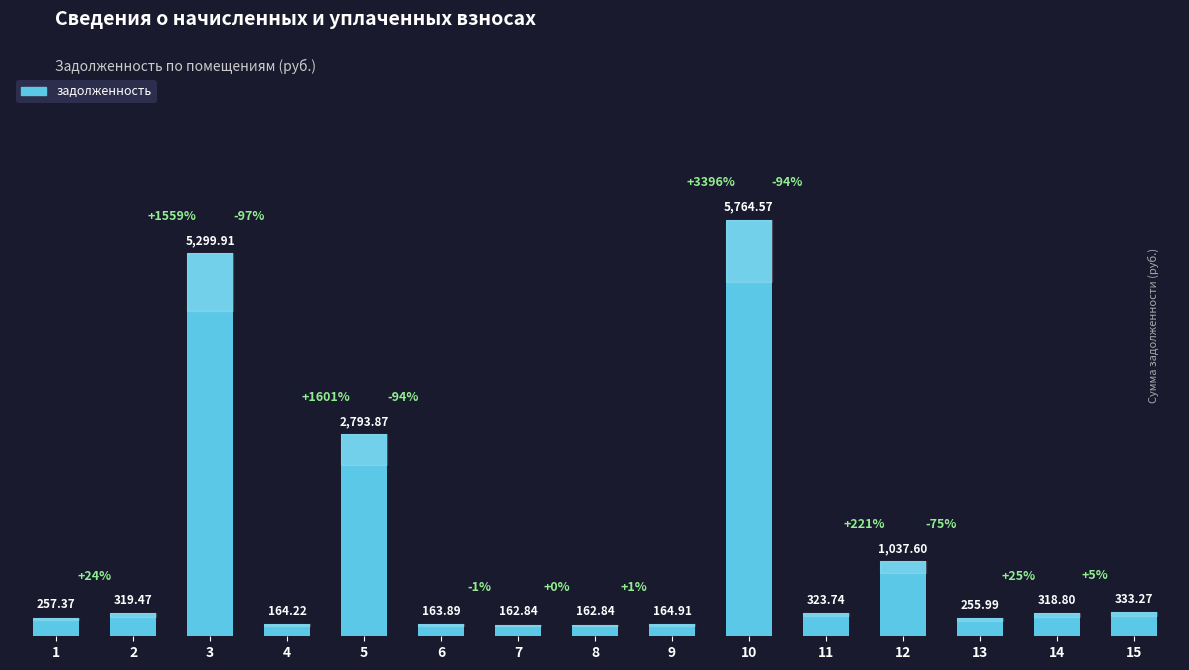

At which label is the value closest to 2963?

5